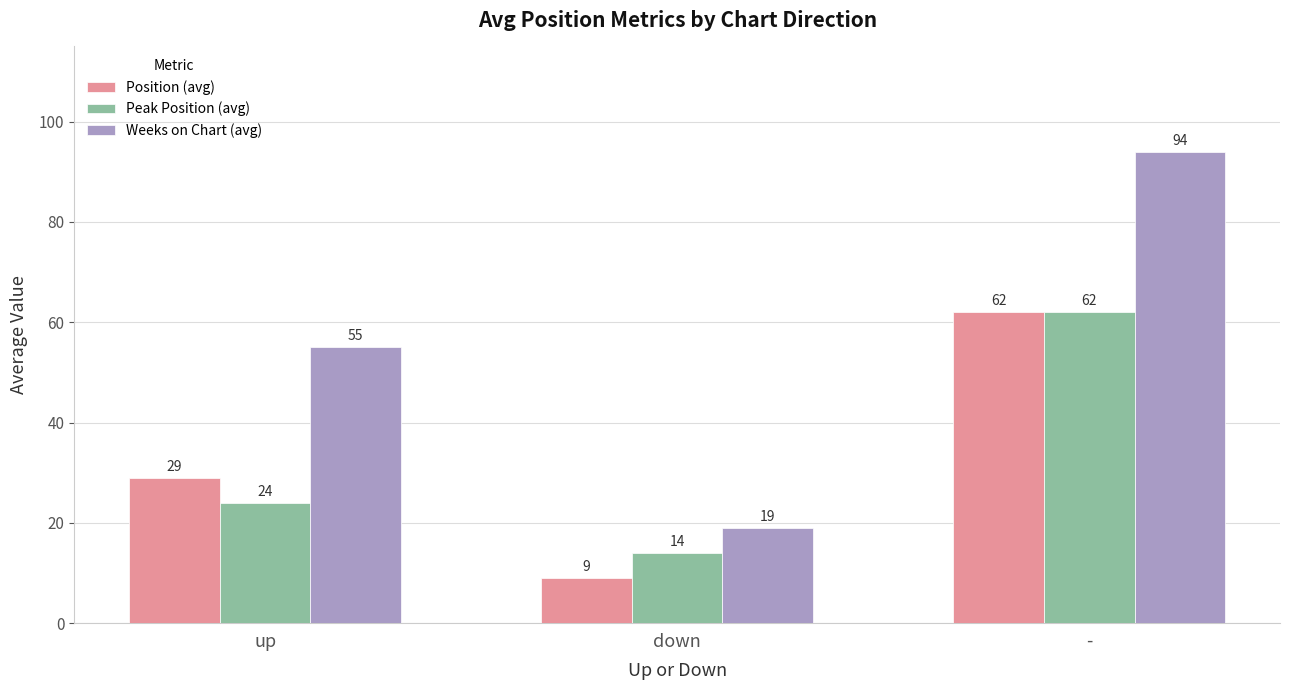

What is the sum of the Peak Position (avg) values at - and up?

86